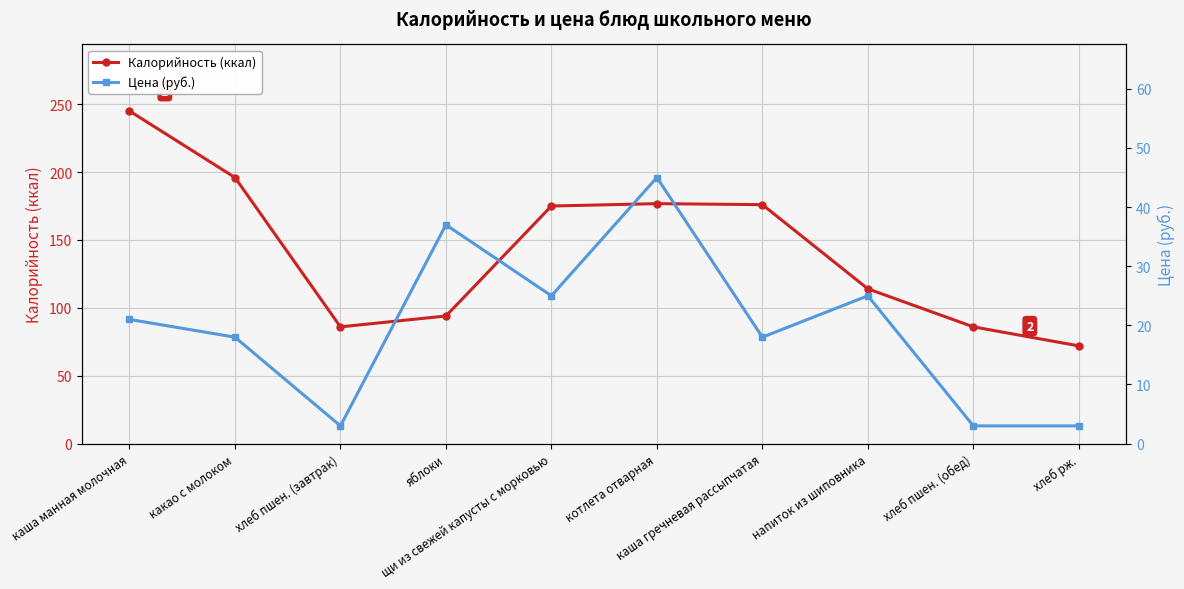

True or false: Цена (руб.) has a value of 60.3 at яблоки.

False